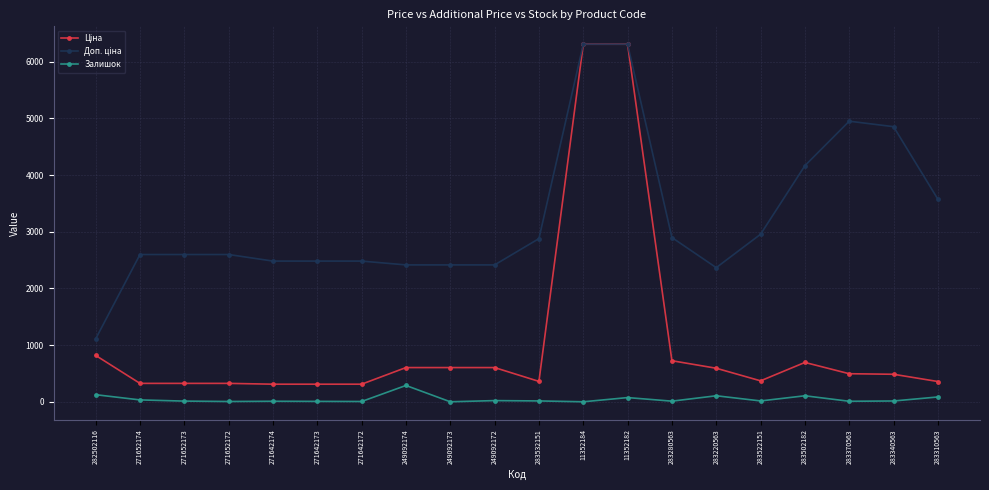

Is it true that Залишок equals 125.0 at 282502116?

True